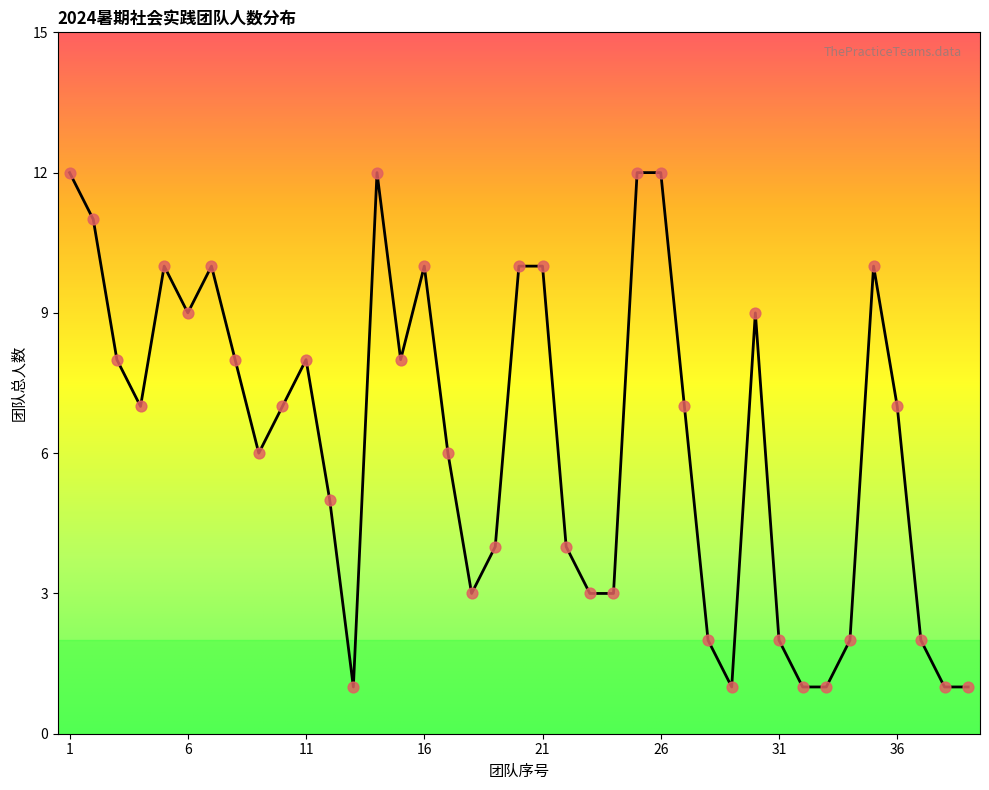

Which has a higher value, 20 or 24?

20